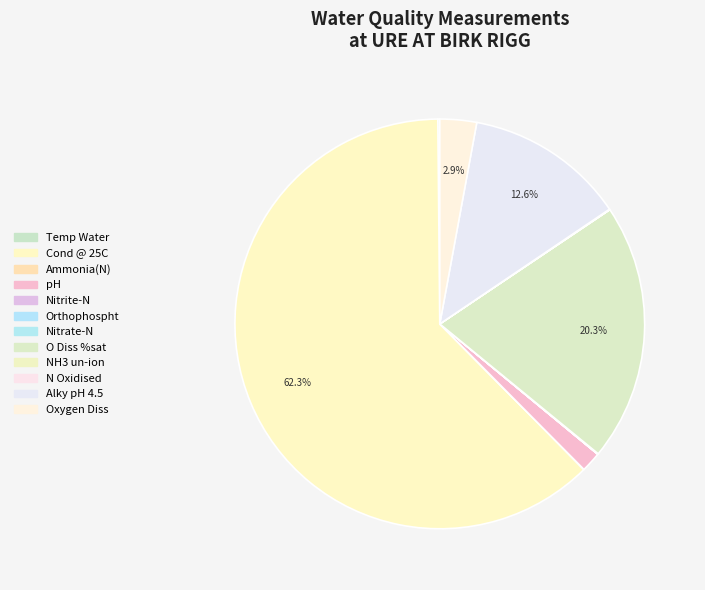

What is the ratio of the value at pH to the value at Oxygen Diss?

0.6